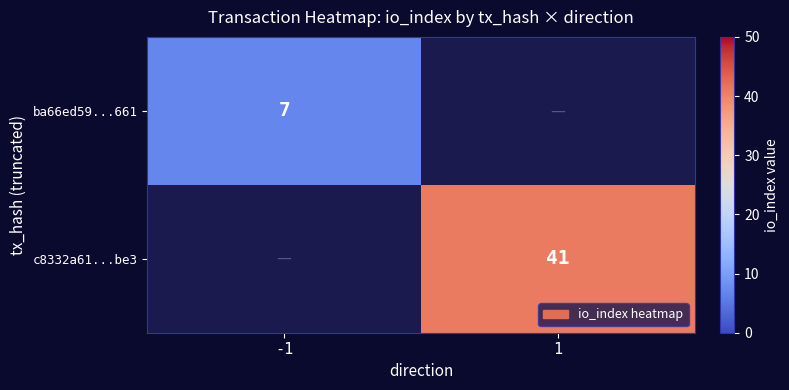

Is it true that c8332a61...be3 equals 65 at 1?

False